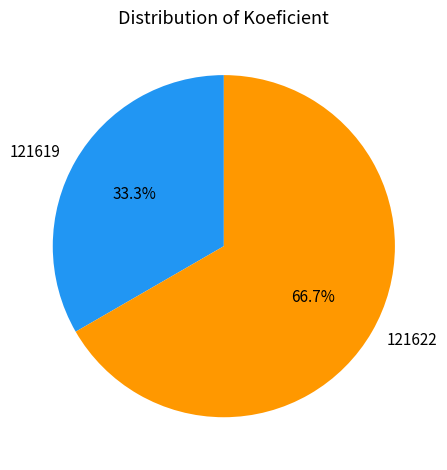

How many slices are in this pie chart?

2